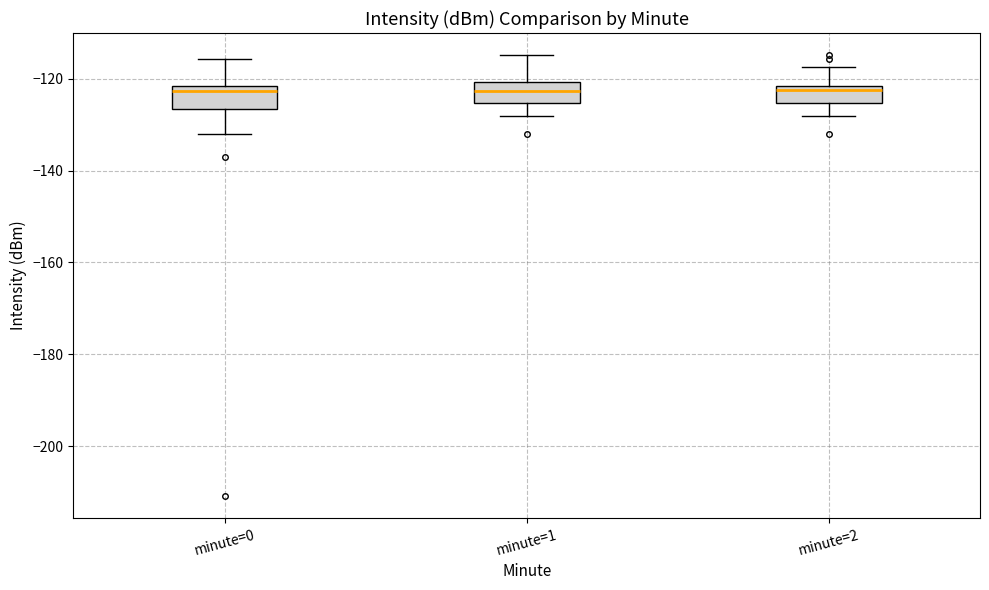

Where is the upper edge of the box for minute=2 on the y-axis? The values are not printed on the chart, so give them approximately, as read against the axis.

-122